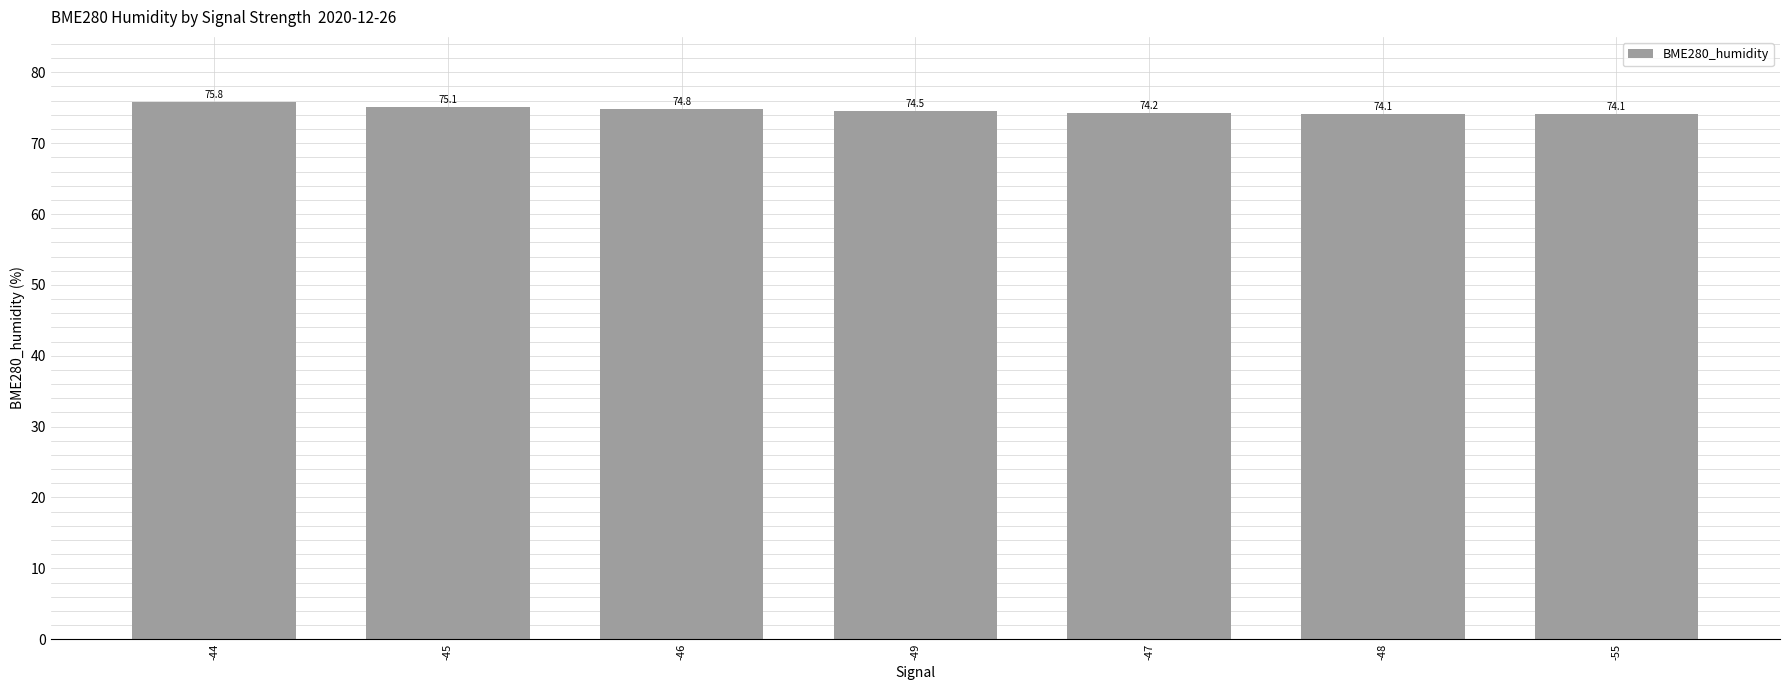

Approximately how many times larger is the value at -44 compared to -45?

1.0